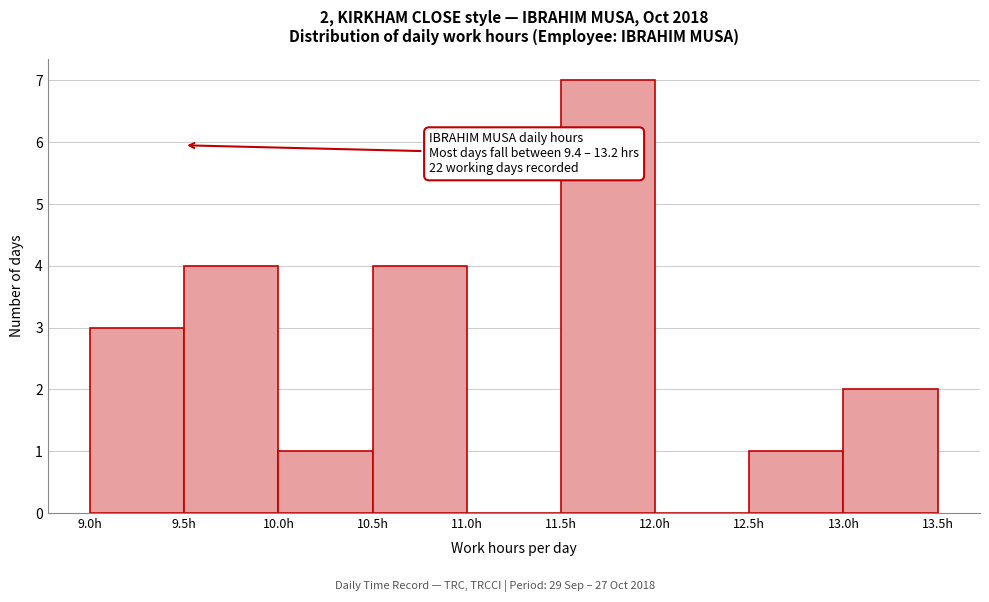

Over which range of the x-axis is the bar tallest?

11.5 to 12.0